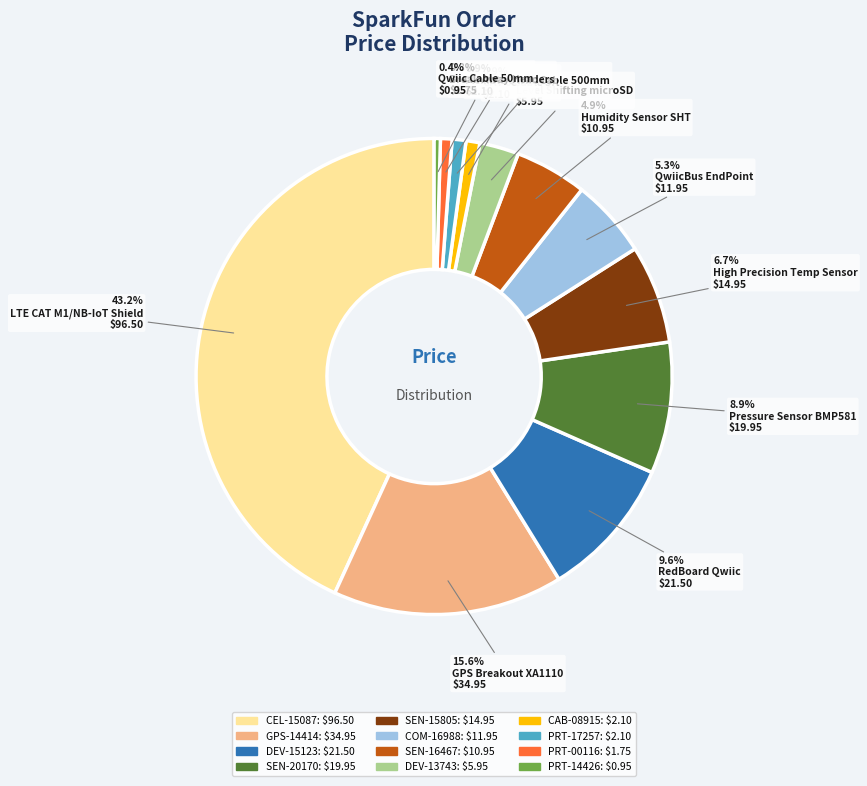

To the nearest percent, what is the average slice percentage?

8%